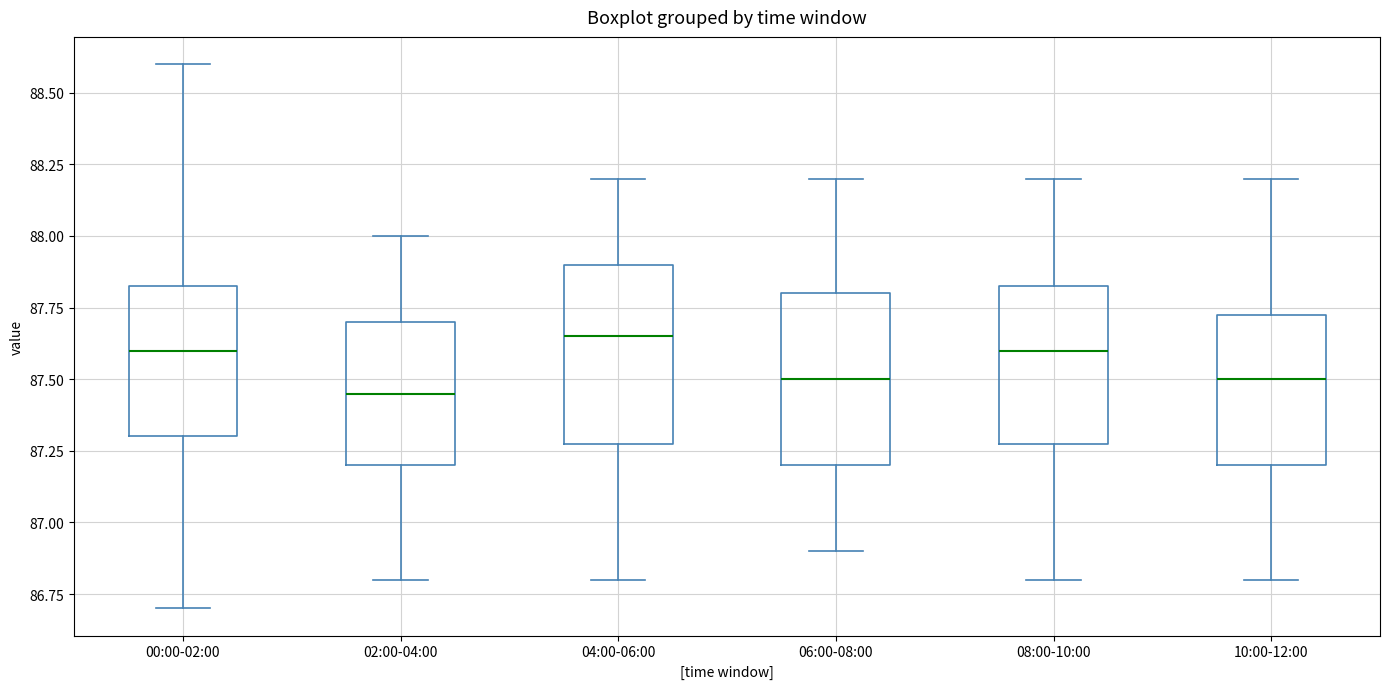

Which box has the highest median line?

04:00-06:00